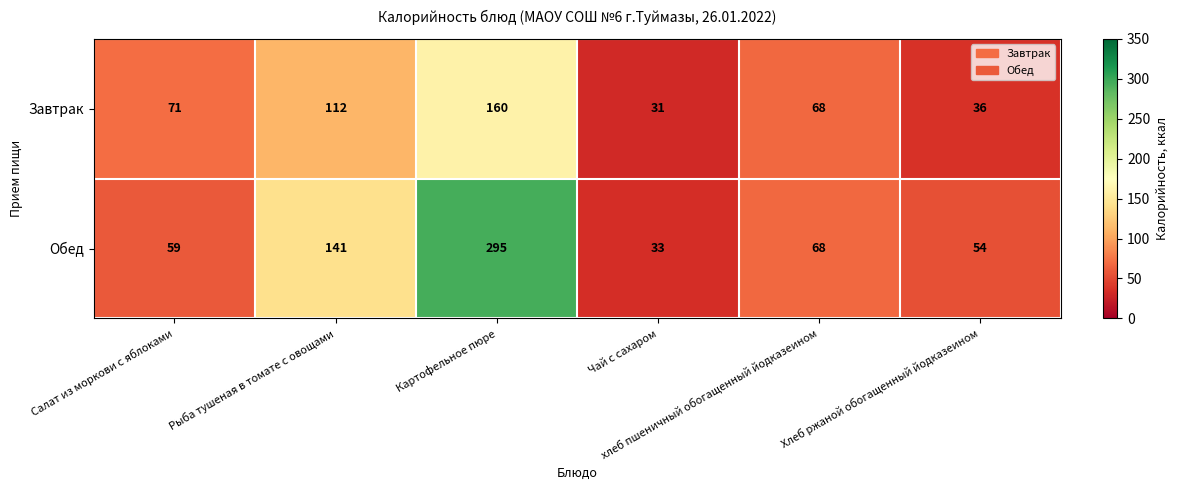

What is the difference between the highest and lowest values at Рыба тушеная в томате с овощами?

29